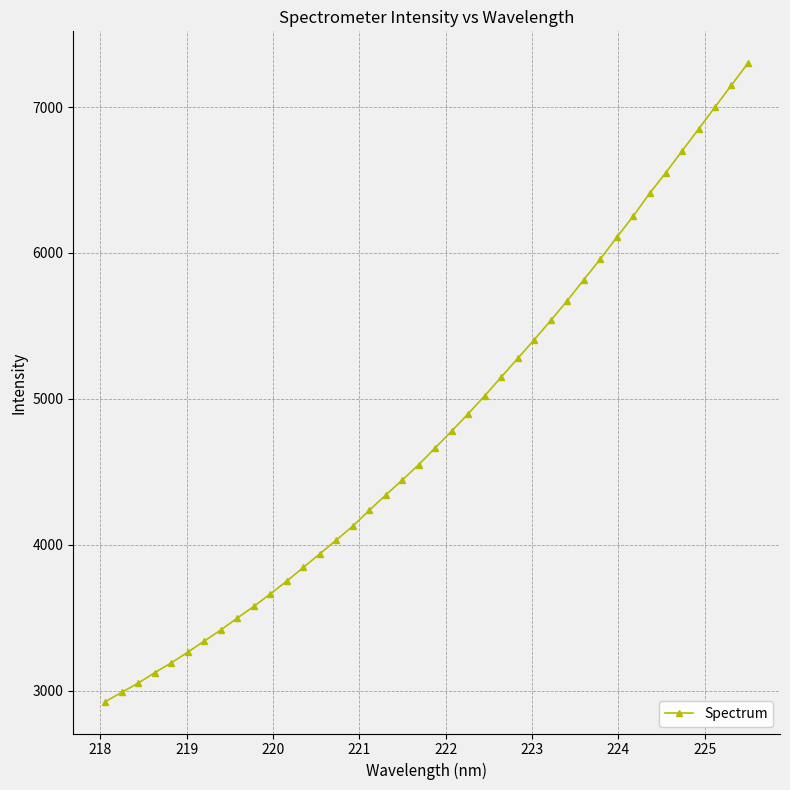

What is the smallest value displayed?

2924.6